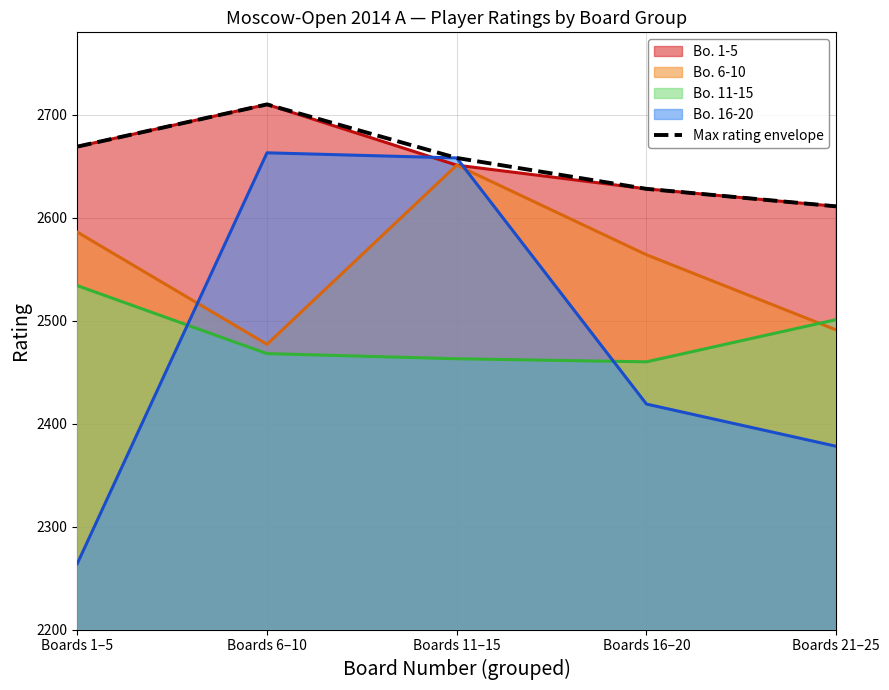

Count the values in the range 2628 to 2669.

3